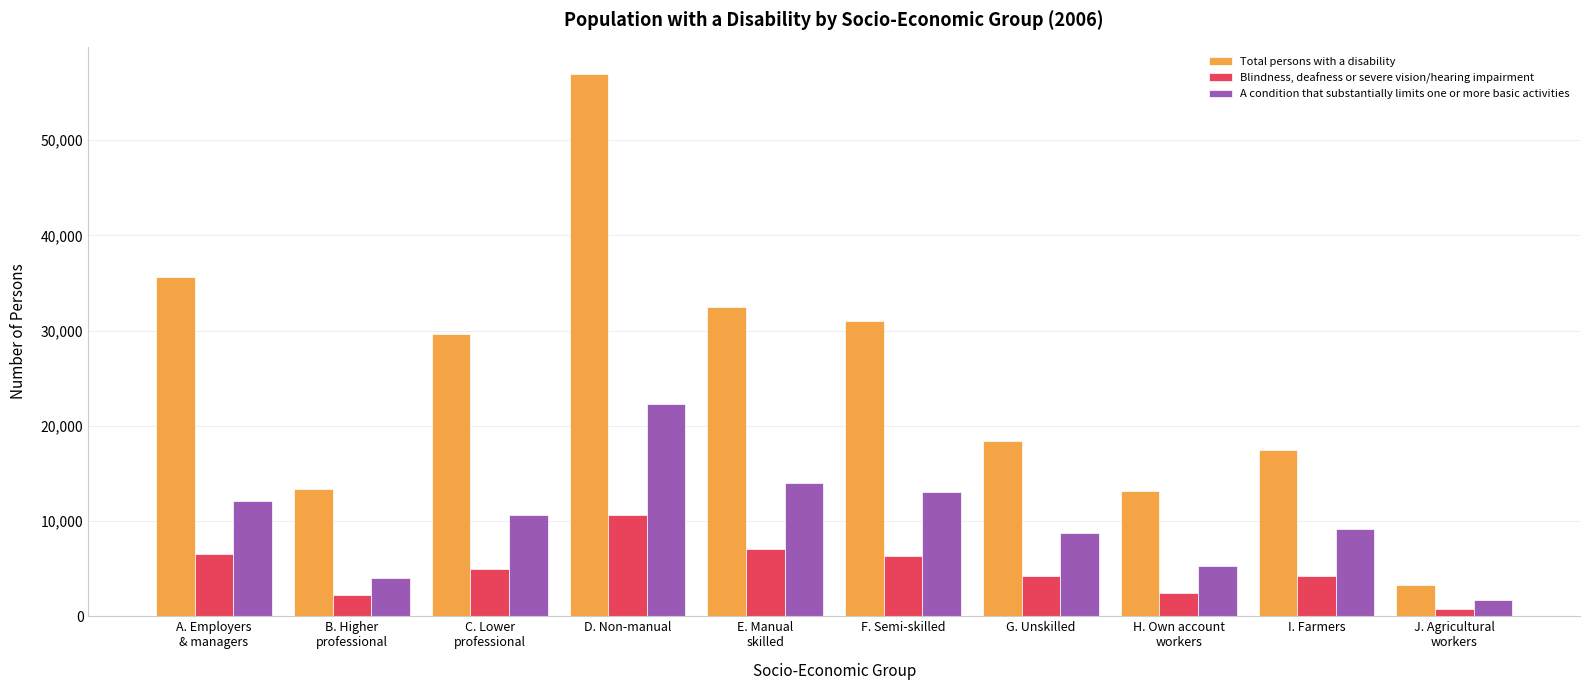

Between C. Lower
professional and H. Own account
workers, which series saw the biggest shift?

Total persons with a disability